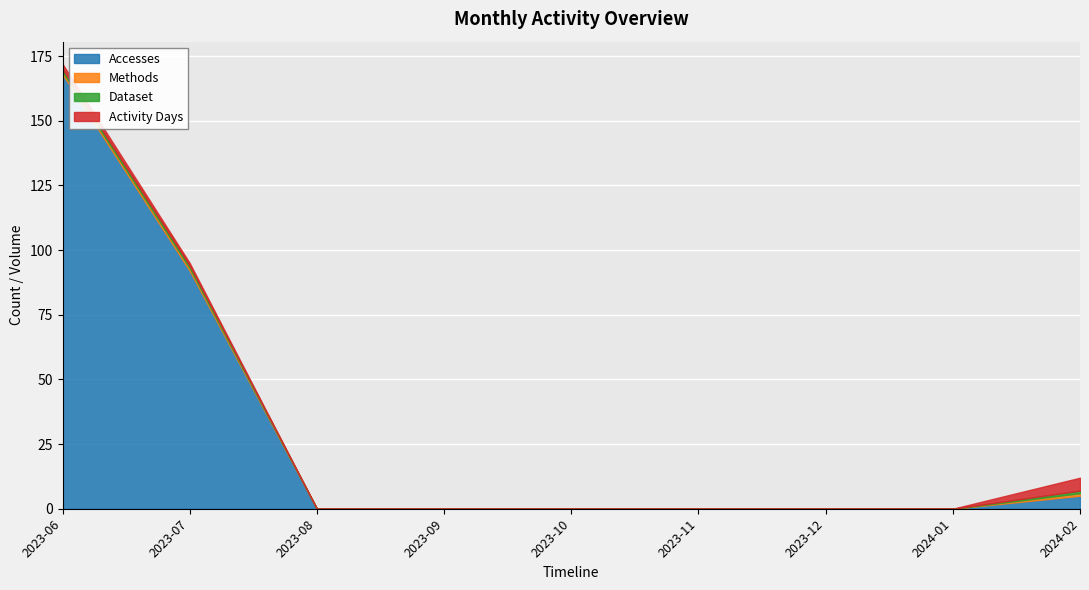

How many lines are shown in the chart?

4